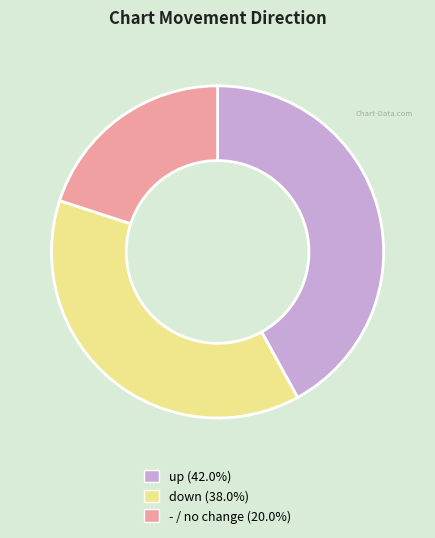

How many slices are in this pie chart?

3